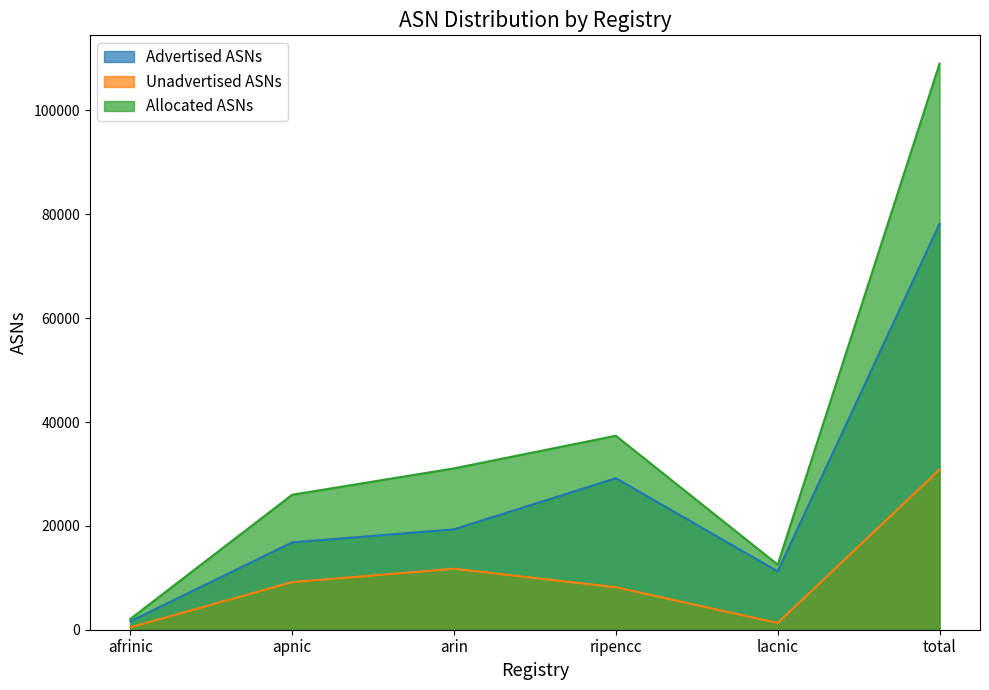

Reading left to right, what are all the values shown in this chart?

Advertised ASNs: afrinic=1608	apnic=16822	arin=19331	ripencc=29181	lacnic=11235	total=78177
Unadvertised ASNs: afrinic=455	apnic=9172	arin=11744	ripencc=8175	lacnic=1299	total=30845
Allocated ASNs: afrinic=2063	apnic=25994	arin=31075	ripencc=37356	lacnic=12534	total=109022